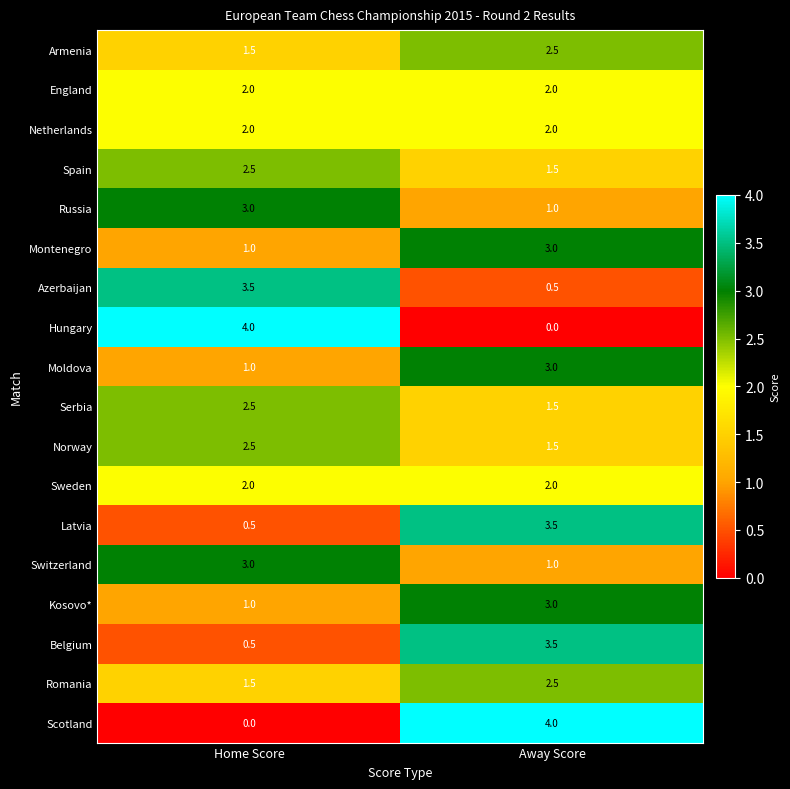

True or false: Hungary has a value of 4.0 at Home Score.

True